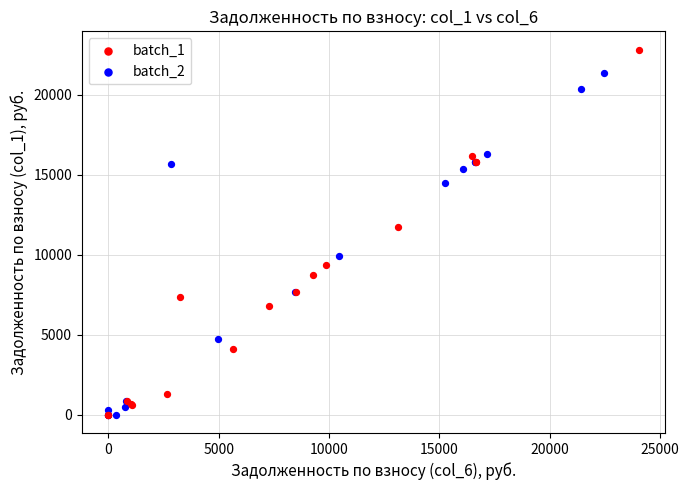

What are all the series names shown in the legend?

batch_1, batch_2